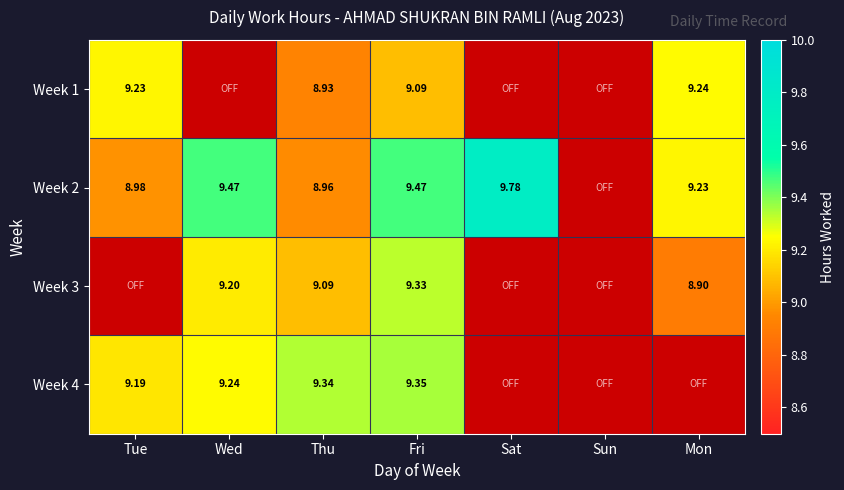

How many categories are shown in the chart?

7